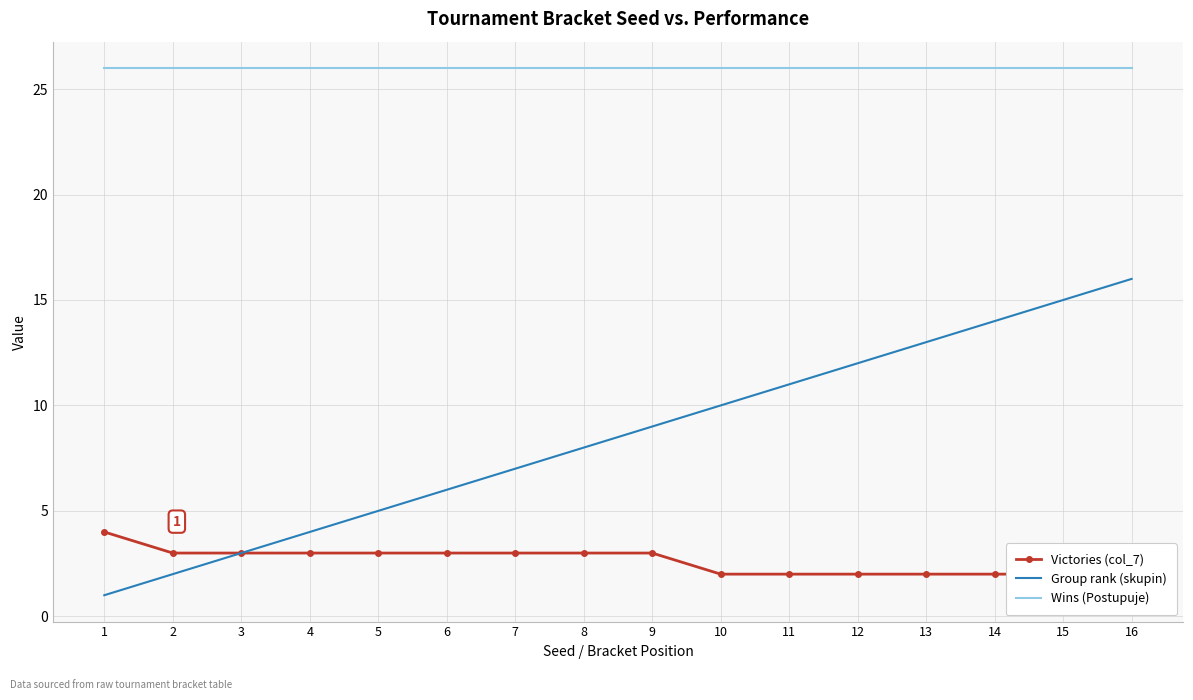

Reading right to left, extract all data points from this chart.

Victories (col_7): 2	2	2	2	2	2	2	3	3	3	3	3	3	3	3	4
Group rank (skupin): 16	15	14	13	12	11	10	9	8	7	6	5	4	3	2	1
Wins (Postupuje): 26	26	26	26	26	26	26	26	26	26	26	26	26	26	26	26